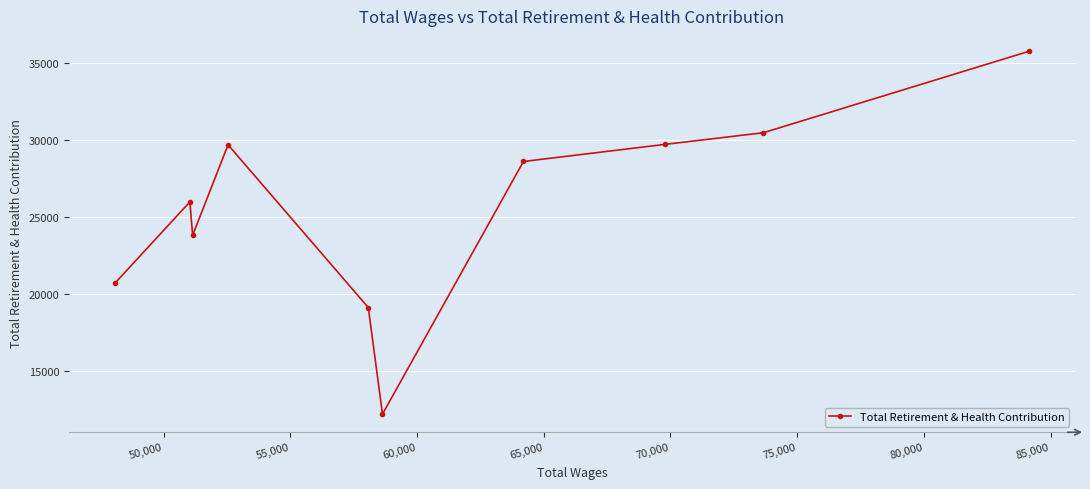

What is the difference between the maximum and minimum values?

23496